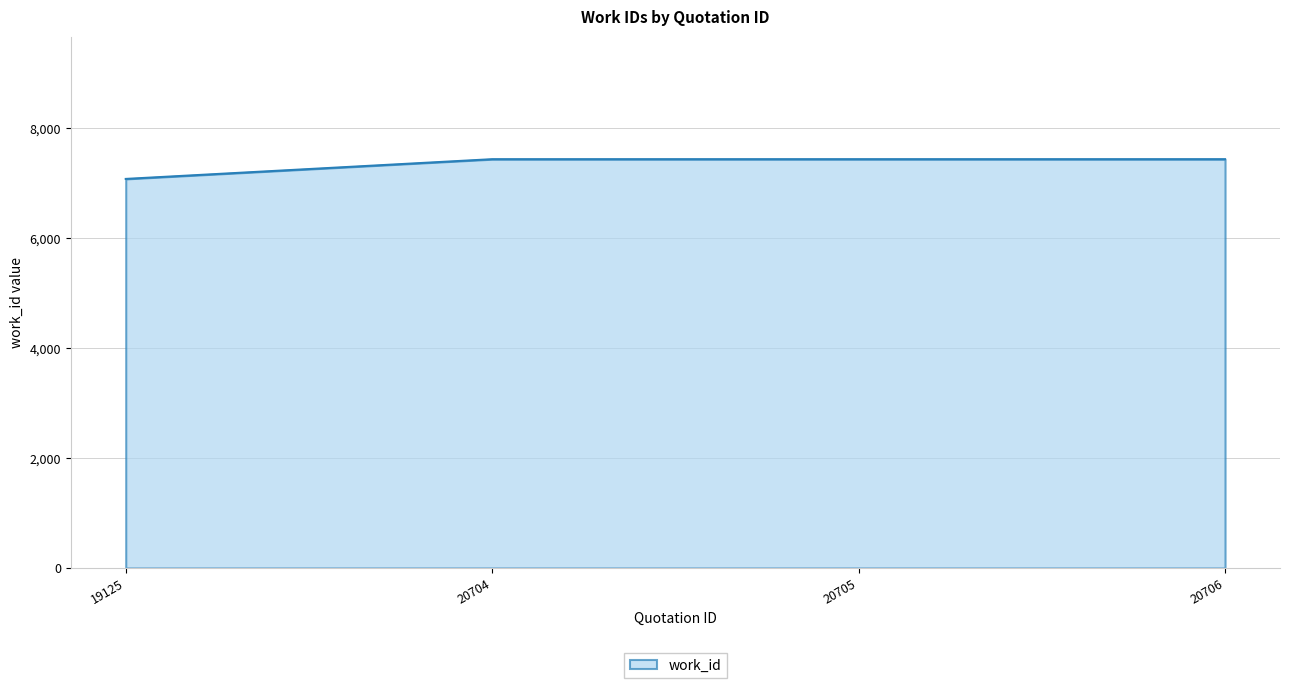

What is the difference between the maximum and minimum values?

359